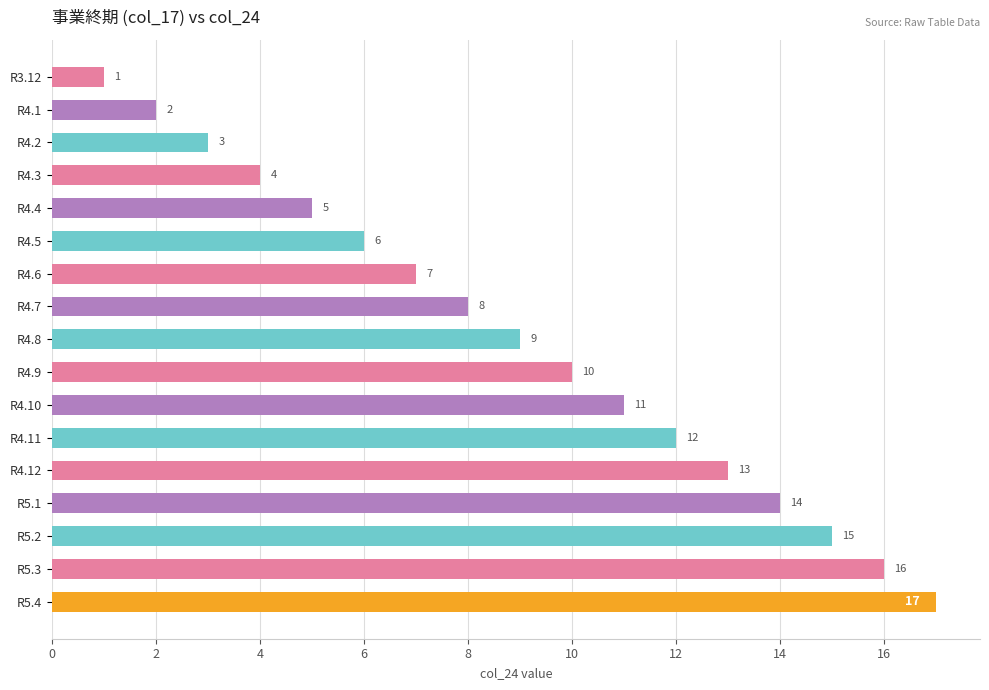

What is the difference between the values at R4.3 and R4.11?

8